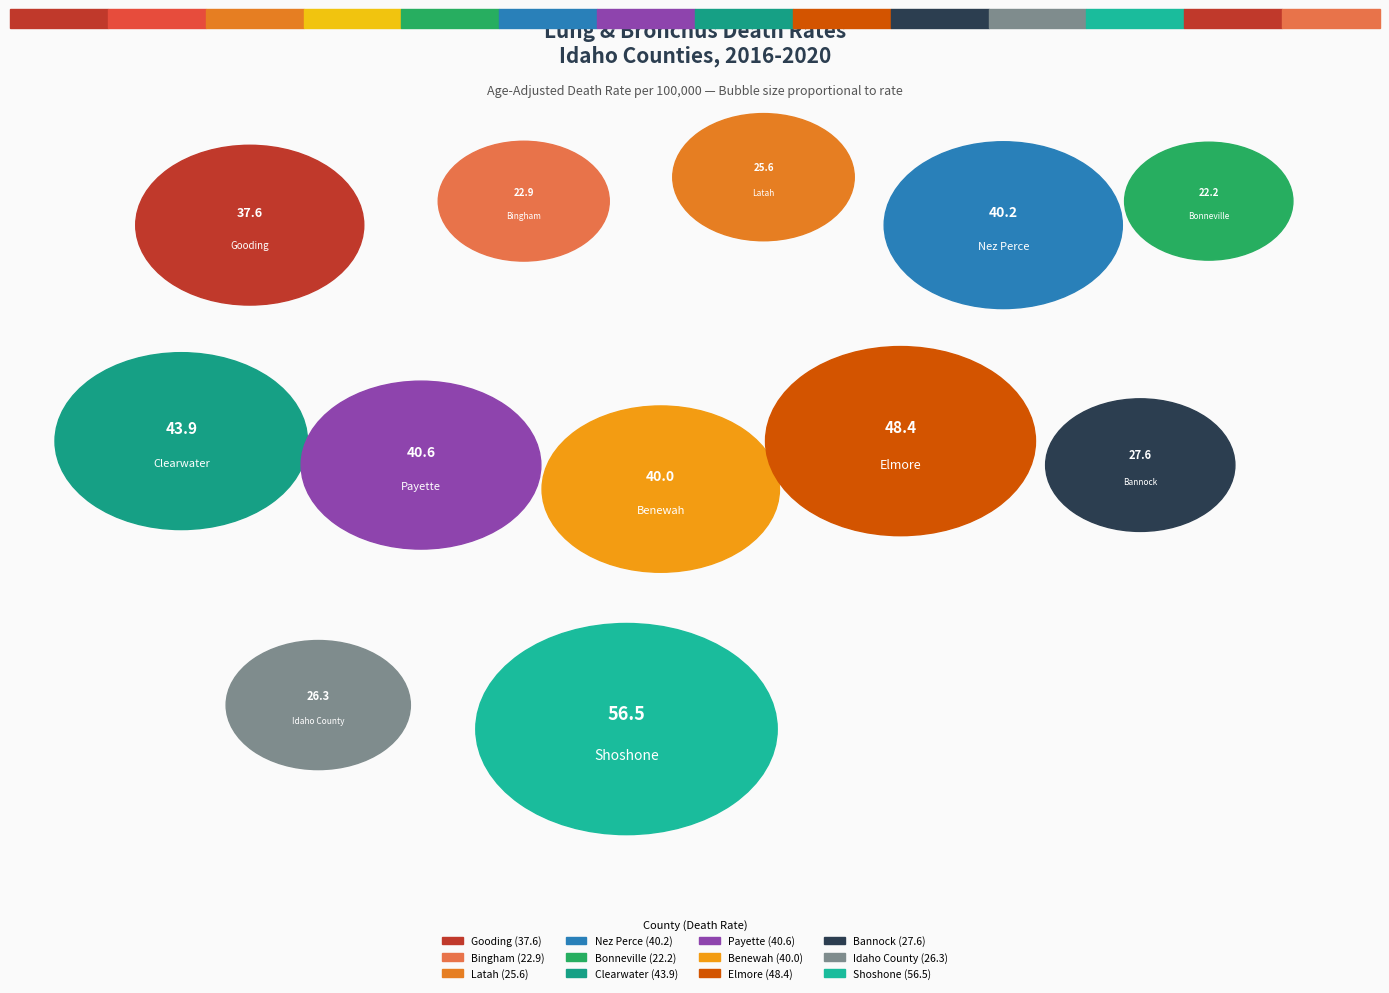

What percentage is NOT represented by Bingham?

94.7%